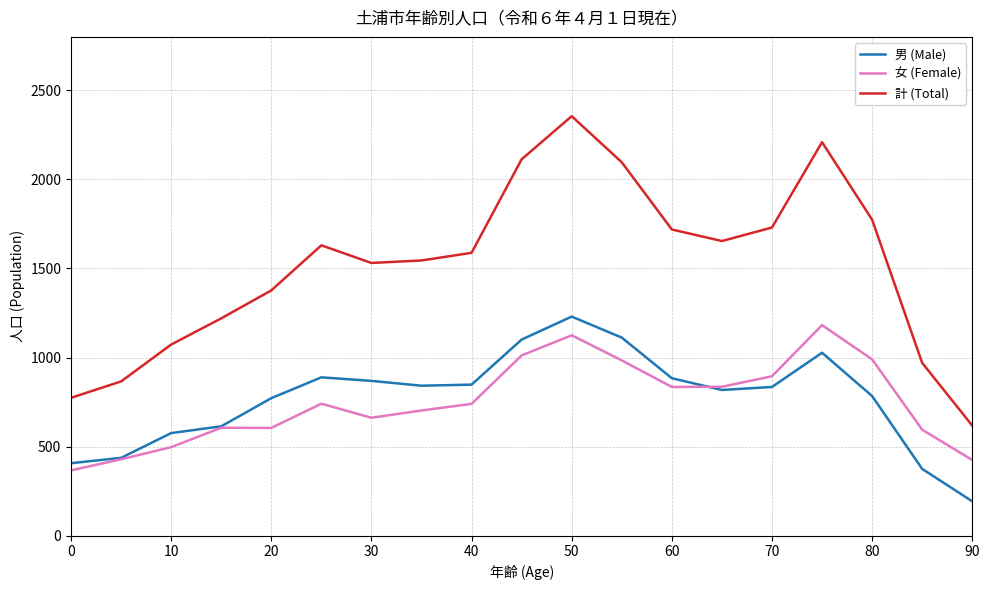

What is the maximum value shown in the chart?

2355